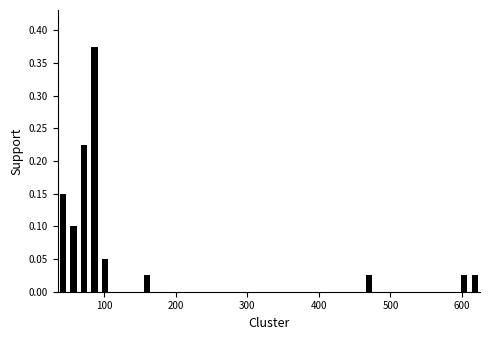

Read against the x-axis, roughly where is the centre of the tallest bar?

90